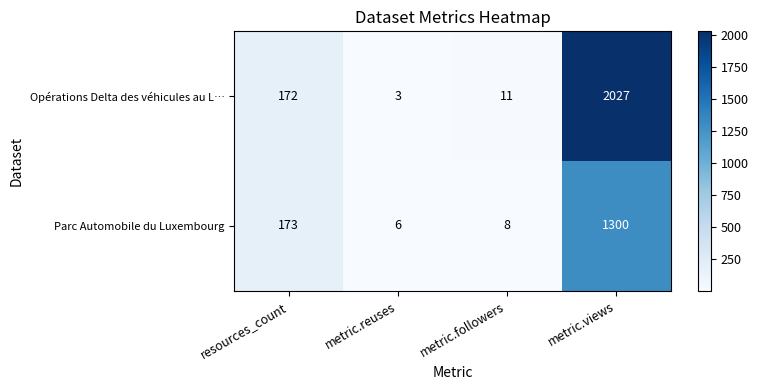

Is it true that Parc Automobile du Luxembourg equals 6 at metric.reuses?

True